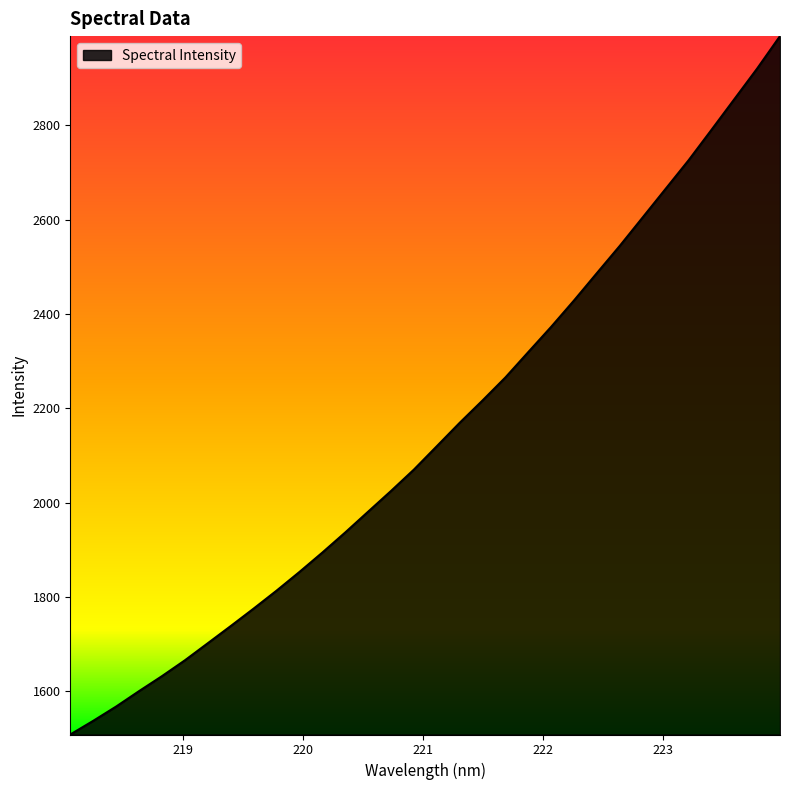

Count the number of values greater than 2119.

16